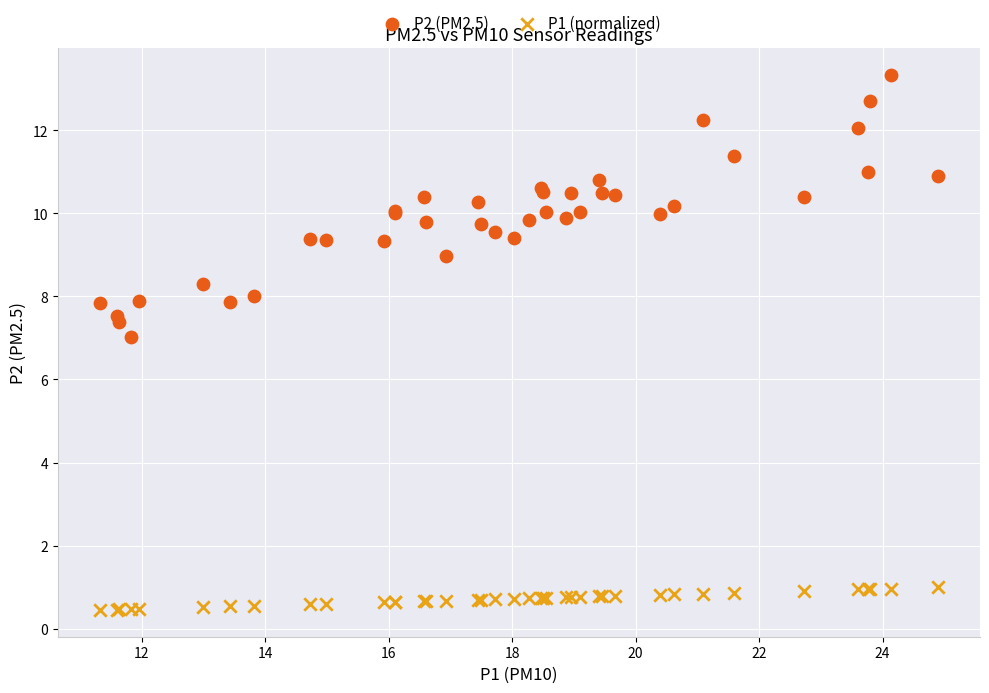

Which series contains the highest Y value?

P2 (PM2.5)